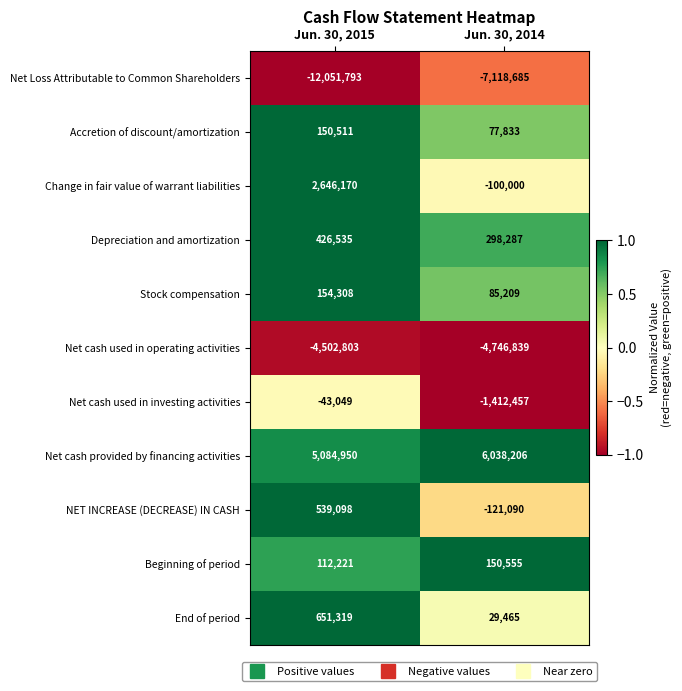

What is the average value of the Change in fair value of warrant liabilities series?

1273085